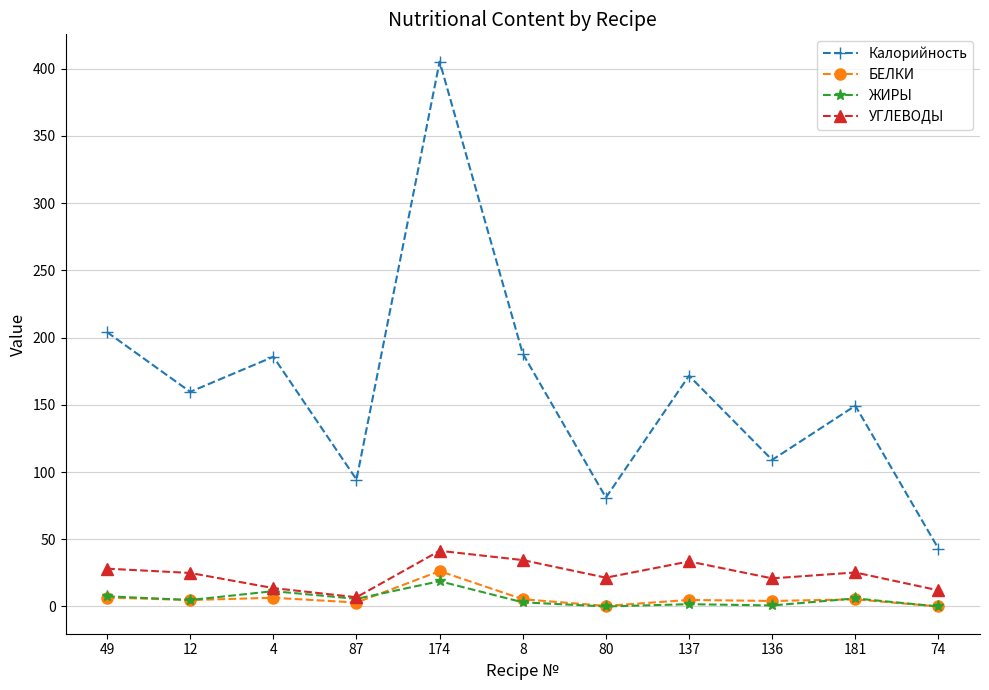

How many data points does each series have?

11